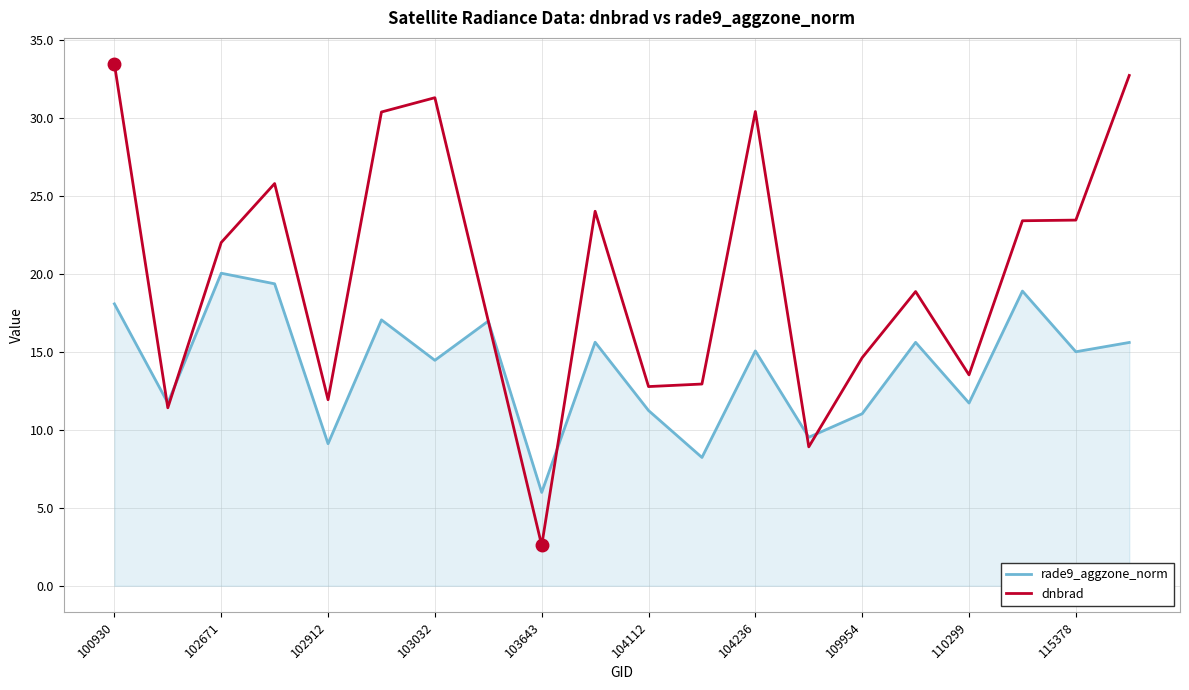

Which series has the largest total across all categories?

dnbrad